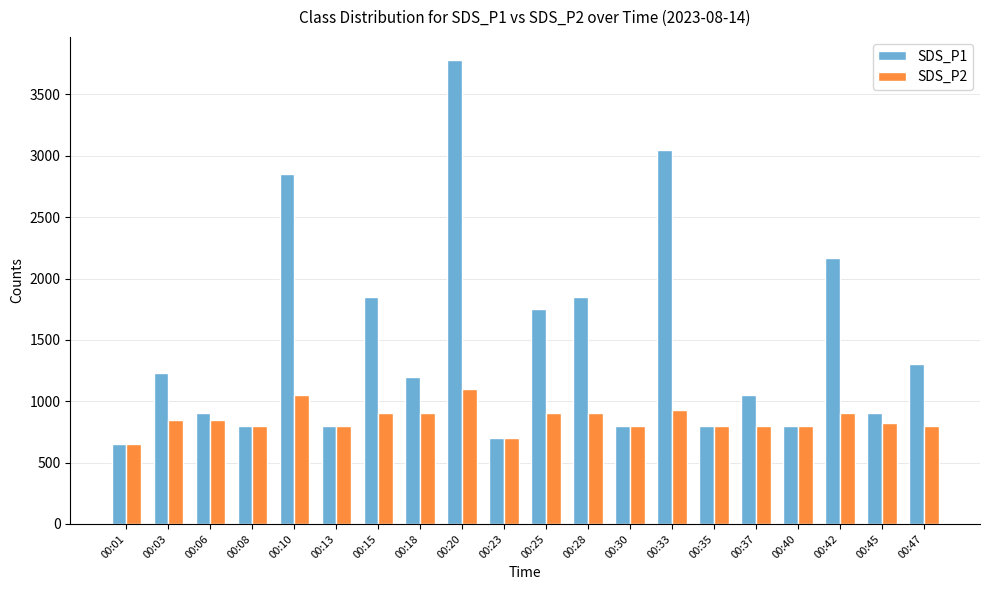

At which label does SDS_P1 first exceed 1200?

00:03